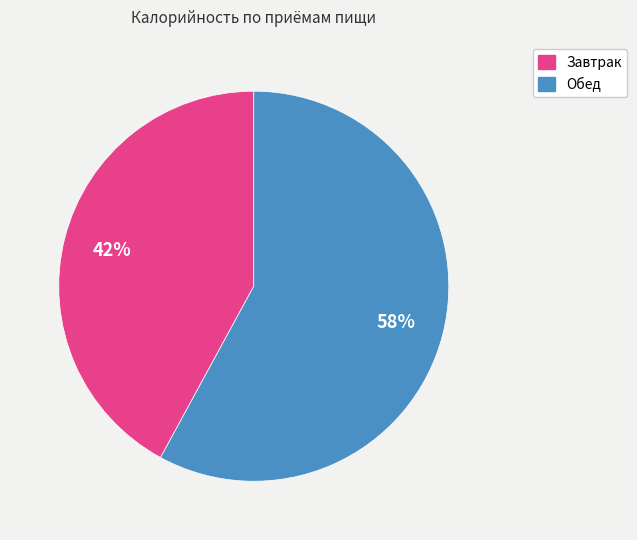

Do Завтрак and Обед together represent more than half of the pie?

Yes